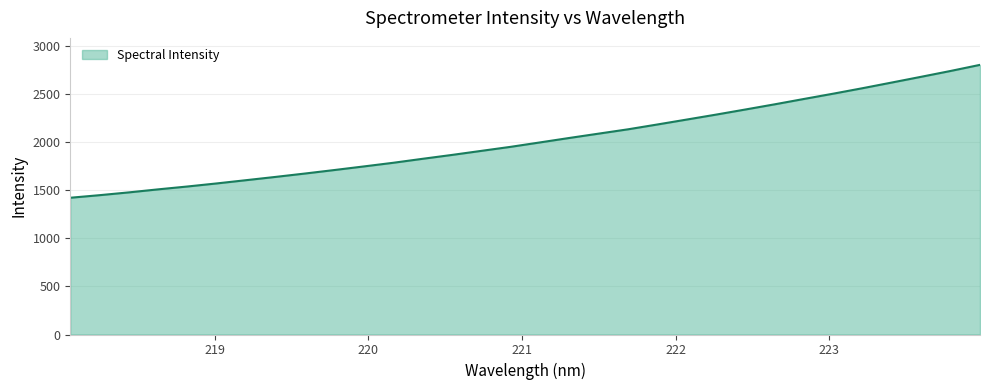

What is the greatest value displayed?

2805.1